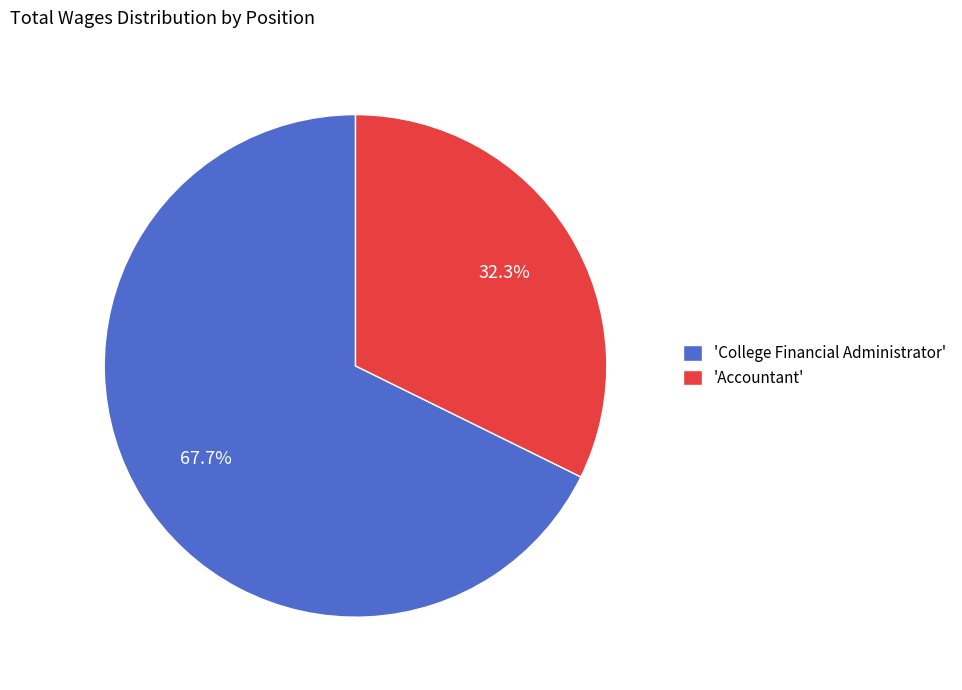

What percentage is NOT represented by 'College Financial Administrator'?

32.3%